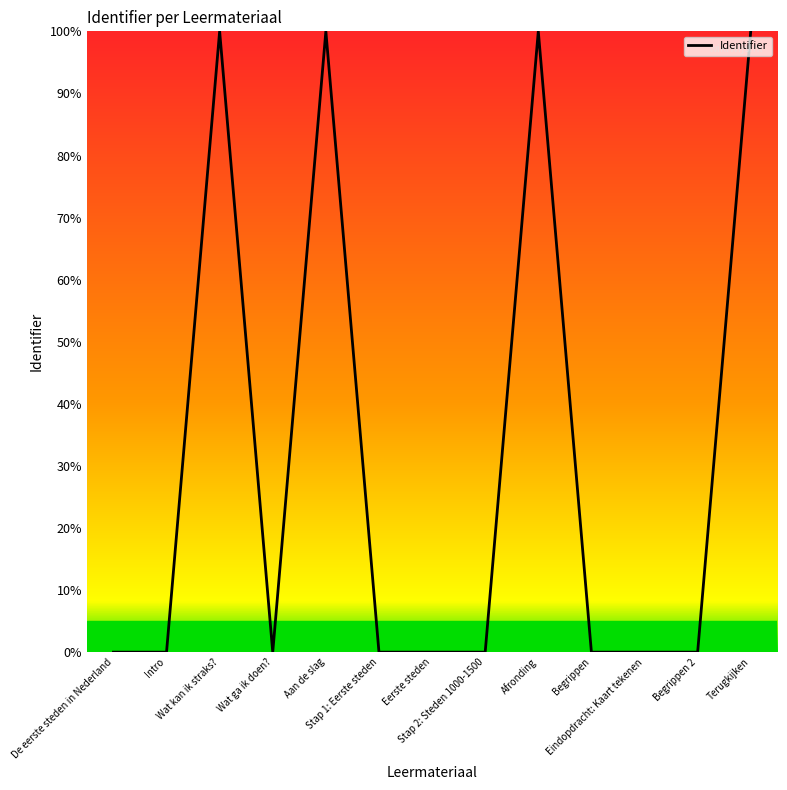

How many lines are shown in the chart?

1